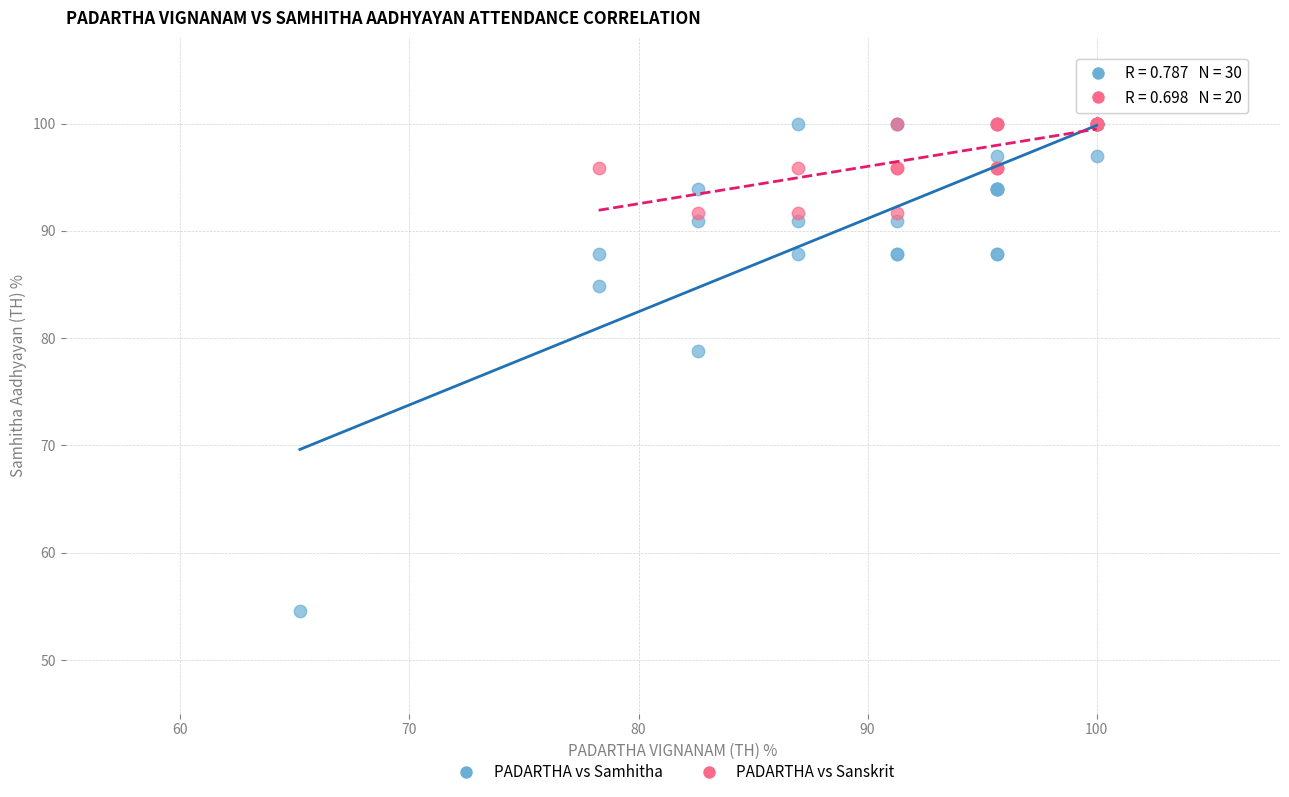

Which series reaches the minimum Y coordinate?

PADARTHA vs Samhitha